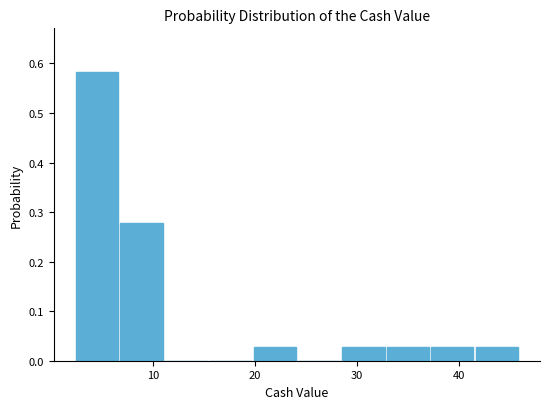

Which range on the x-axis has the tallest bar?

2 to 7